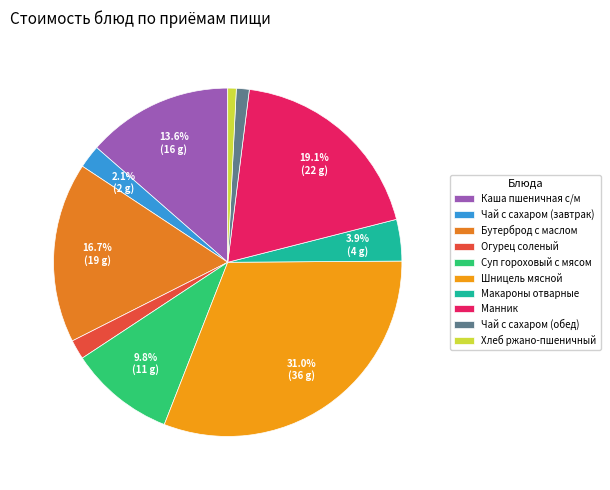

The Огурец соленый slice represents 10% of the pie. True or false?

False